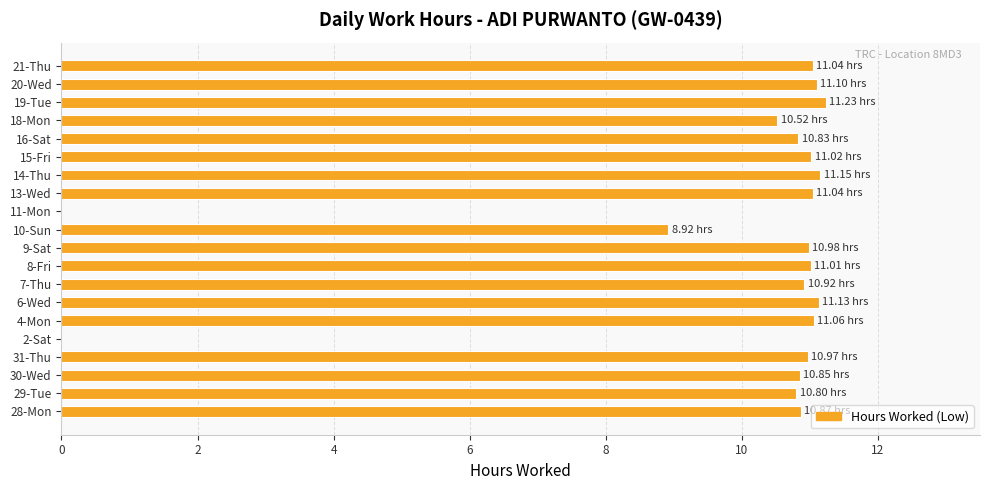

What is the sum of all values?

195.4